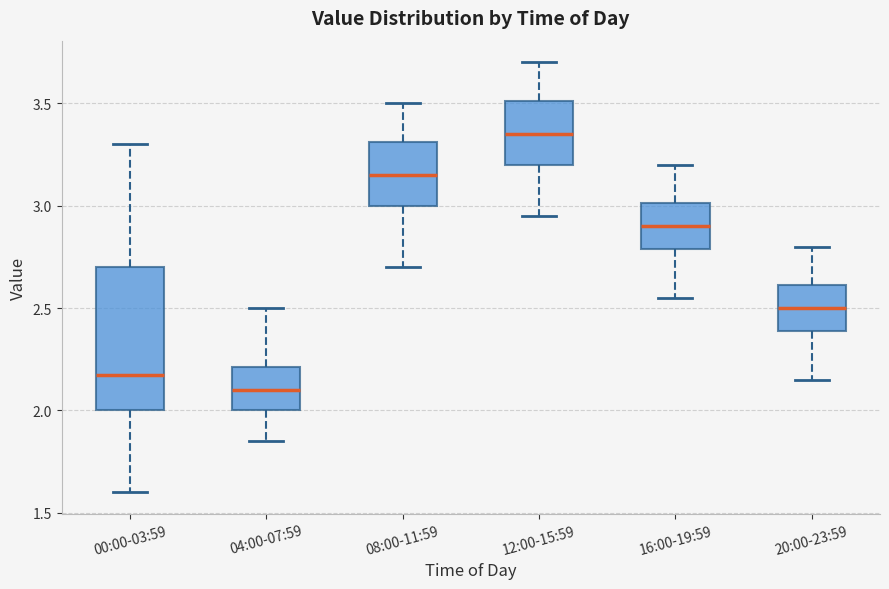

Where does the lower whisker of the box for 20:00-23:59 end on the y-axis? The values are not printed on the chart, so give them approximately, as read against the axis.

2.15